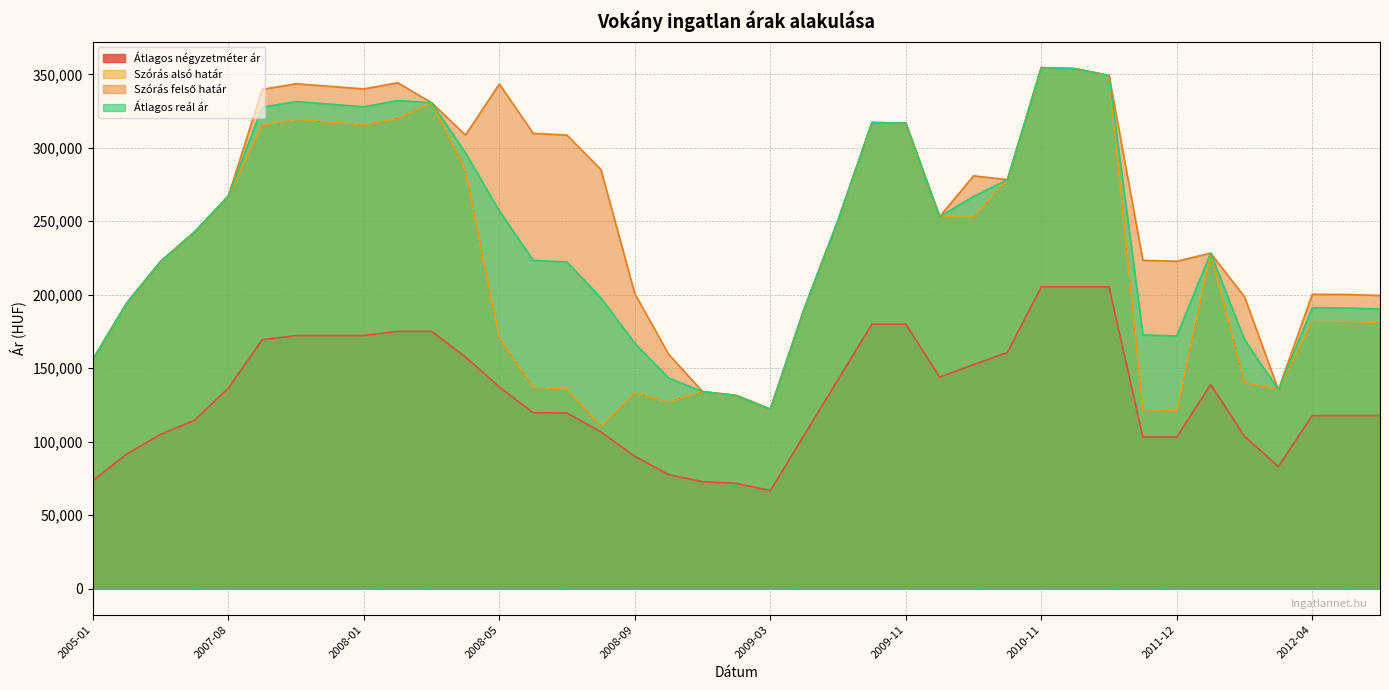

How many lines are shown in the chart?

4